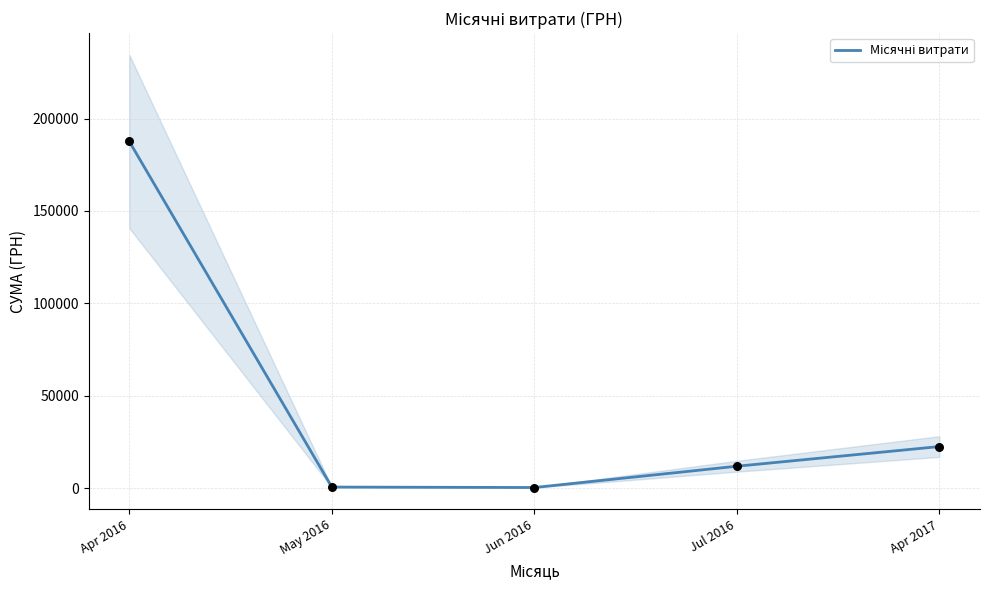

Which has a higher value, Jun 2016 or May 2016?

May 2016